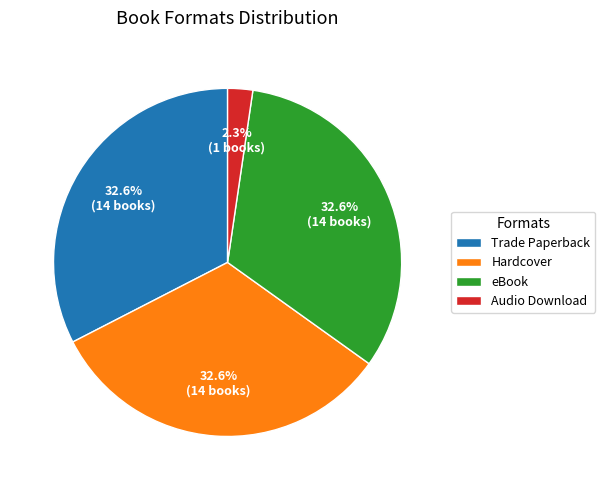

What is the smallest slice in the pie chart?

Audio Download